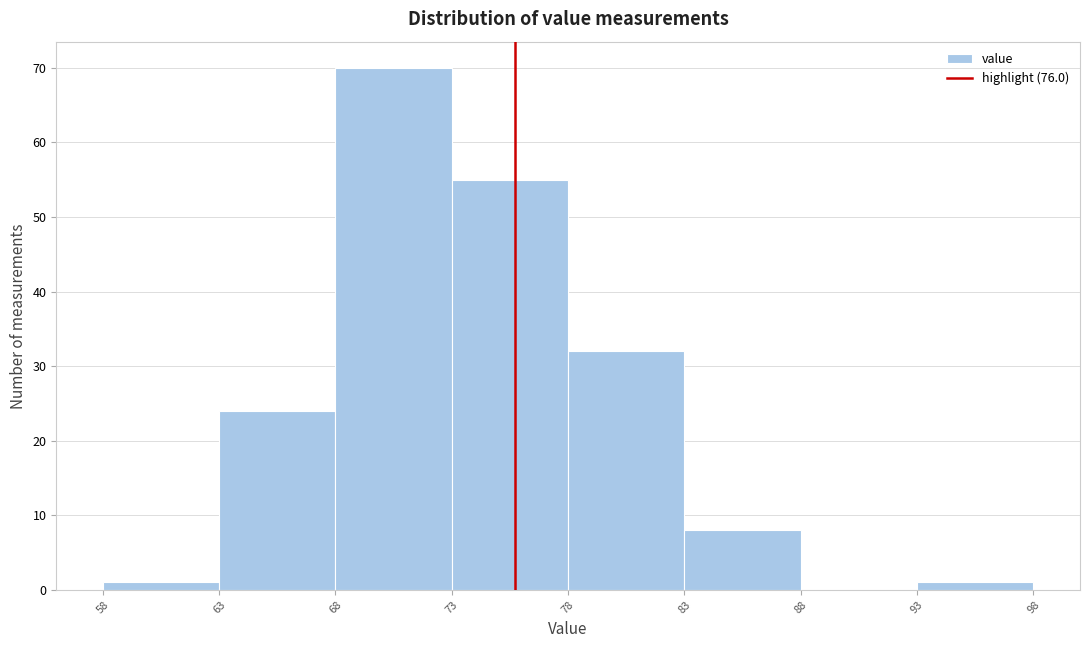

Reading left to right, transcribe this chart: for each bar, give the range it covers on the x-axis and its height. The values are not printed on the chart, so give them approximately, as read against the axis.

58 to 63: 1
63 to 68: 24
68 to 73: 70
73 to 78: 55
78 to 83: 32
83 to 88: 8
88 to 93: 0
93 to 98: 1